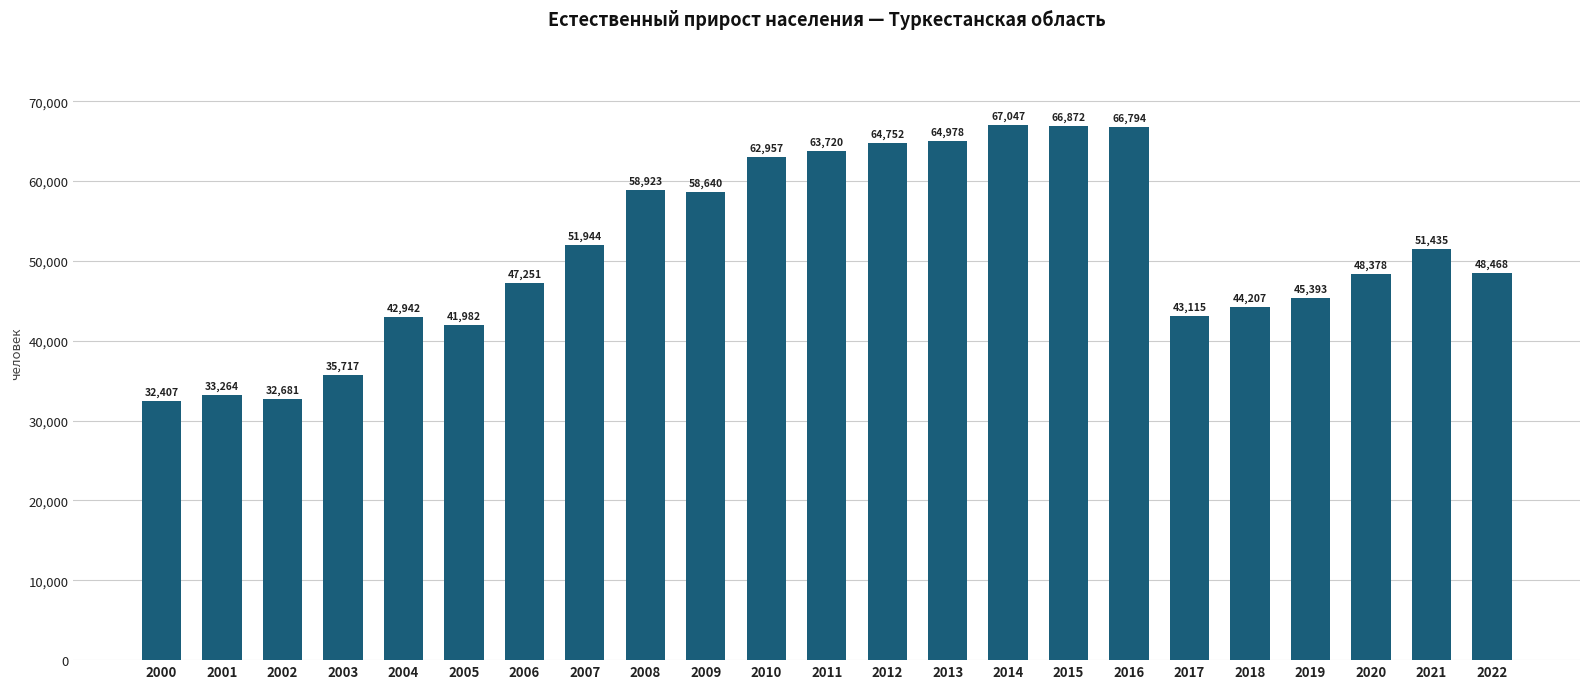

What is the change in value from 2012 to 2019?

-19359